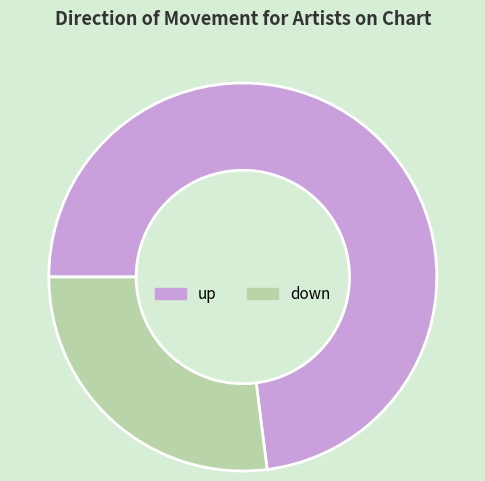

Combined, do up and down account for over 50%?

Yes